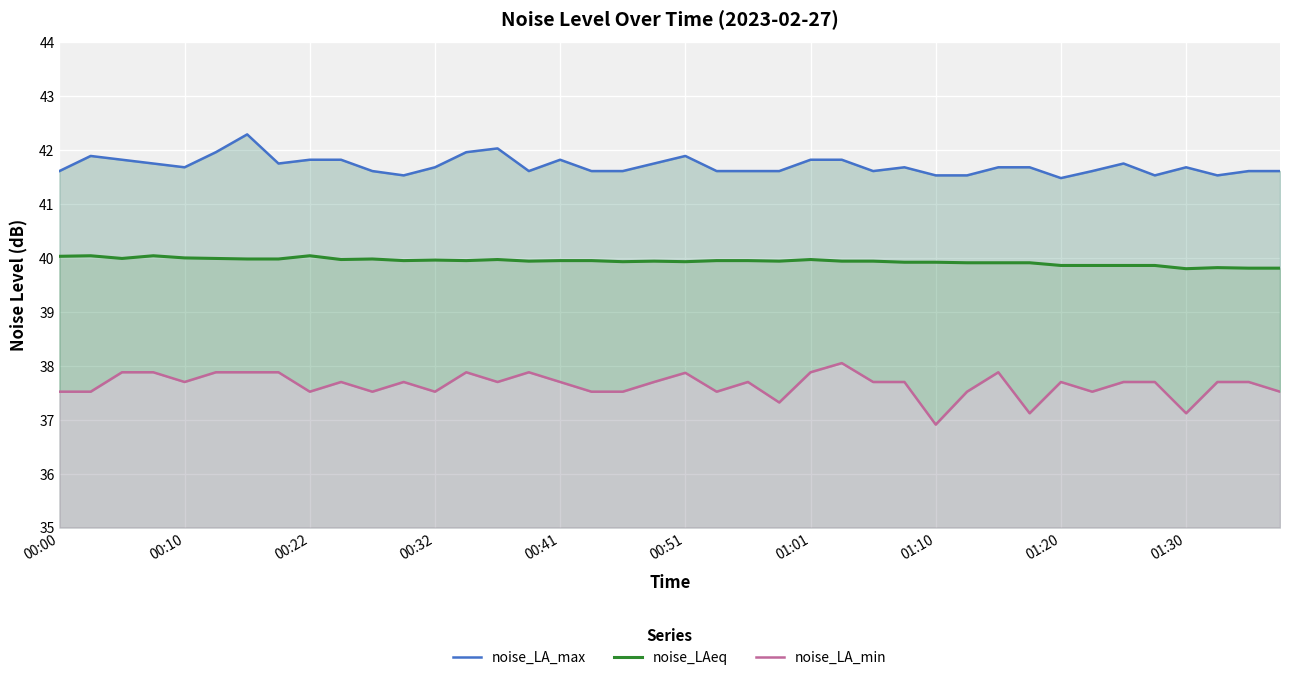

What is the average value of the noise_LA_min series?

37.6